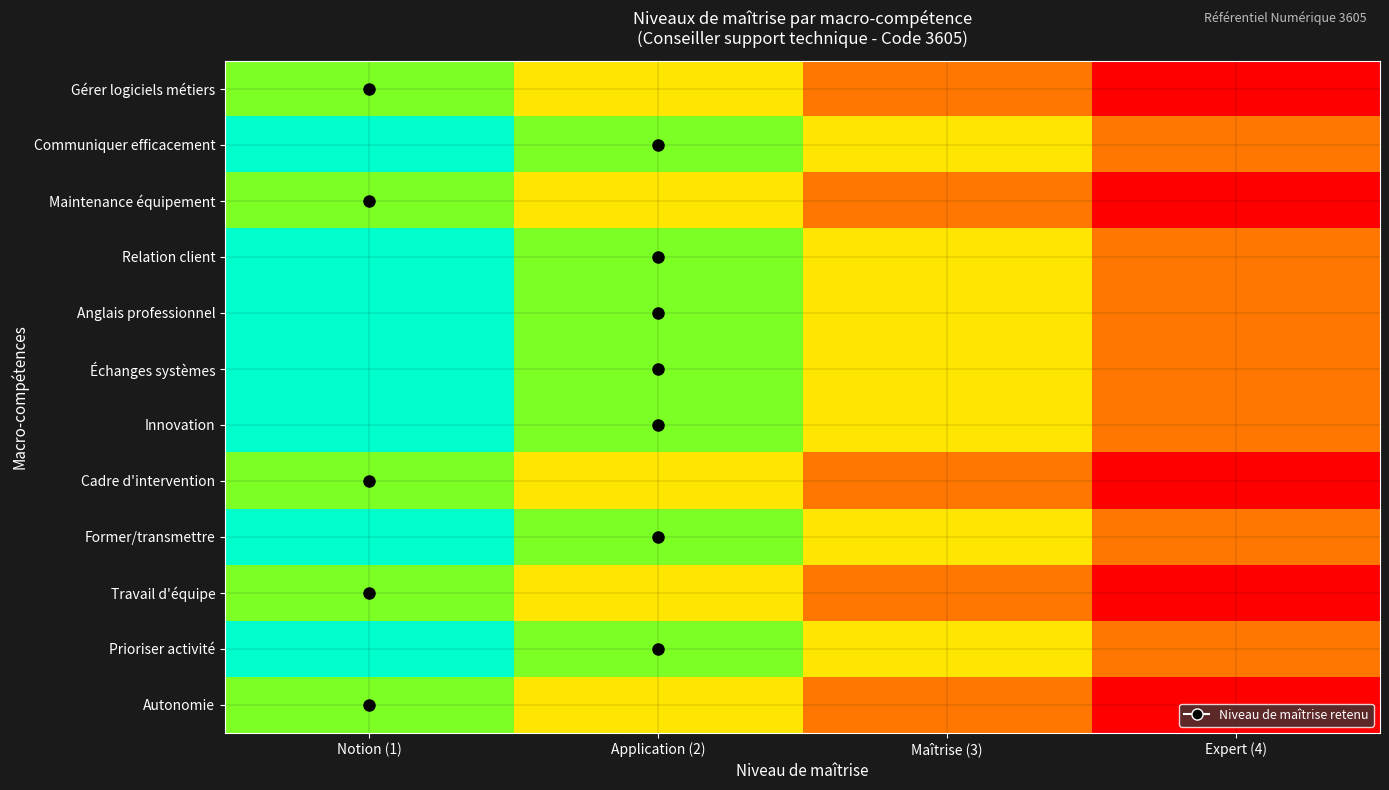

At how many categories does at least one series exceed -2?

3